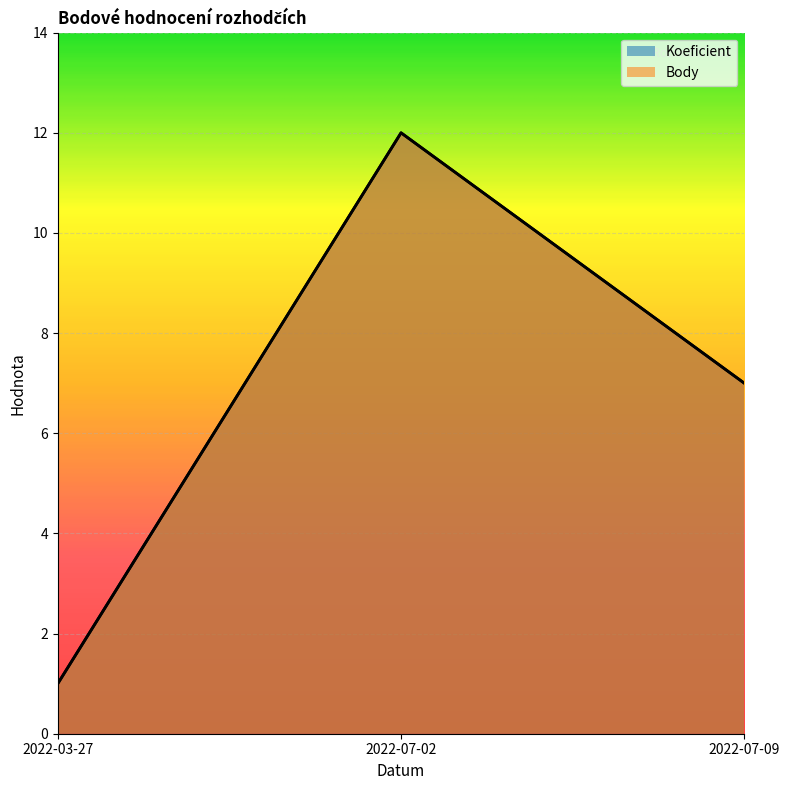

Reading left to right, extract all data points from this chart.

Koeficient: 1	12	7
Body: 1	12	7